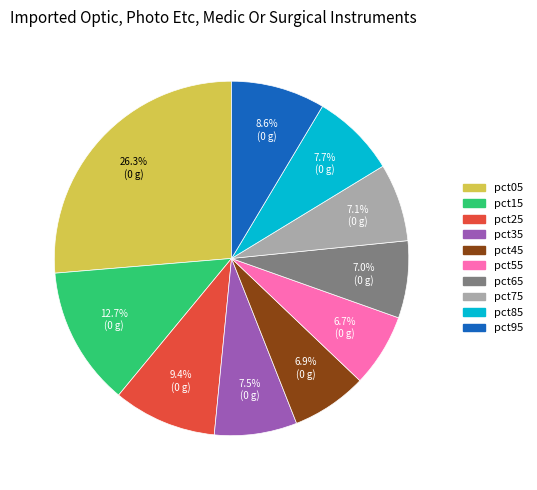

Count the number of slices in the pie.

10